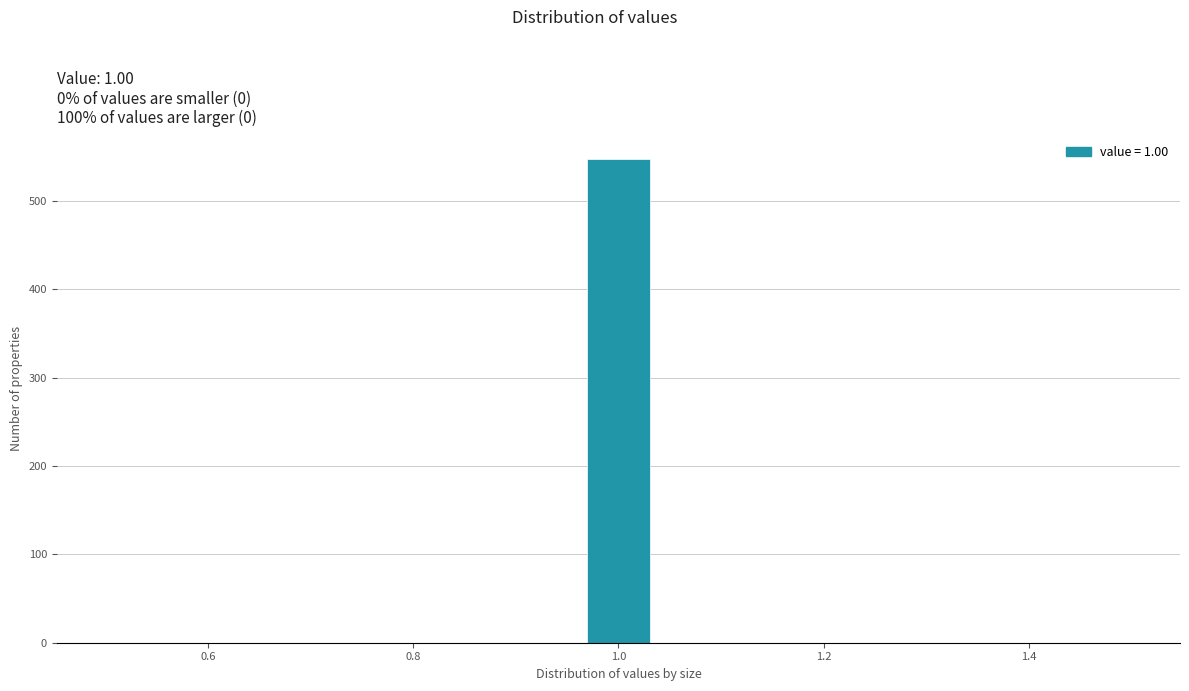

Read against the x-axis, roughly where is the centre of the tallest bar?

1.00